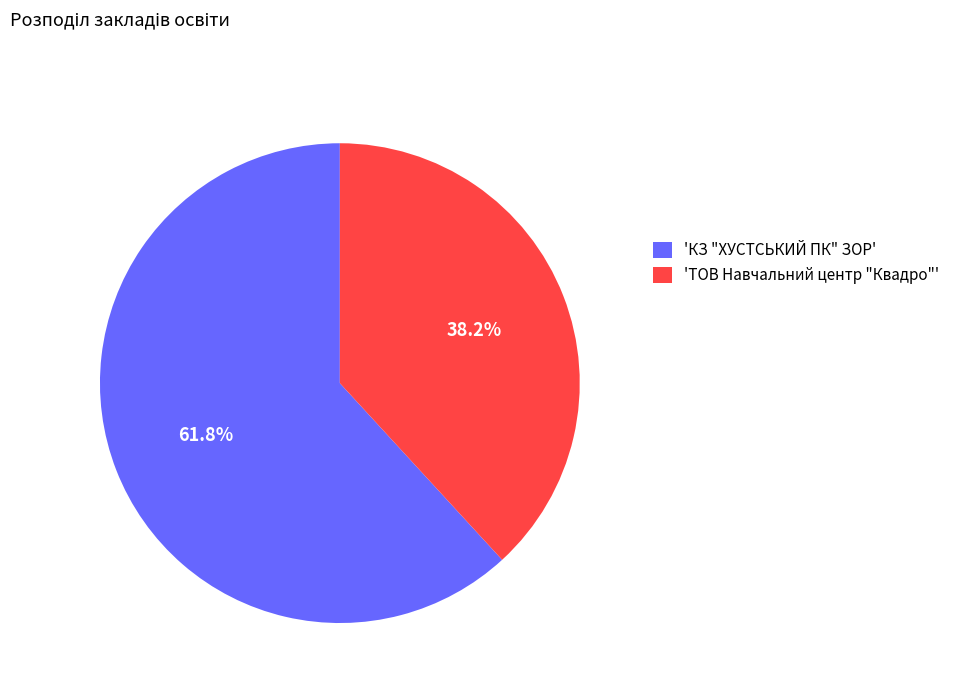

Which category has the smallest portion of the pie?

'ТОВ Навчальний центр "Квадро"'